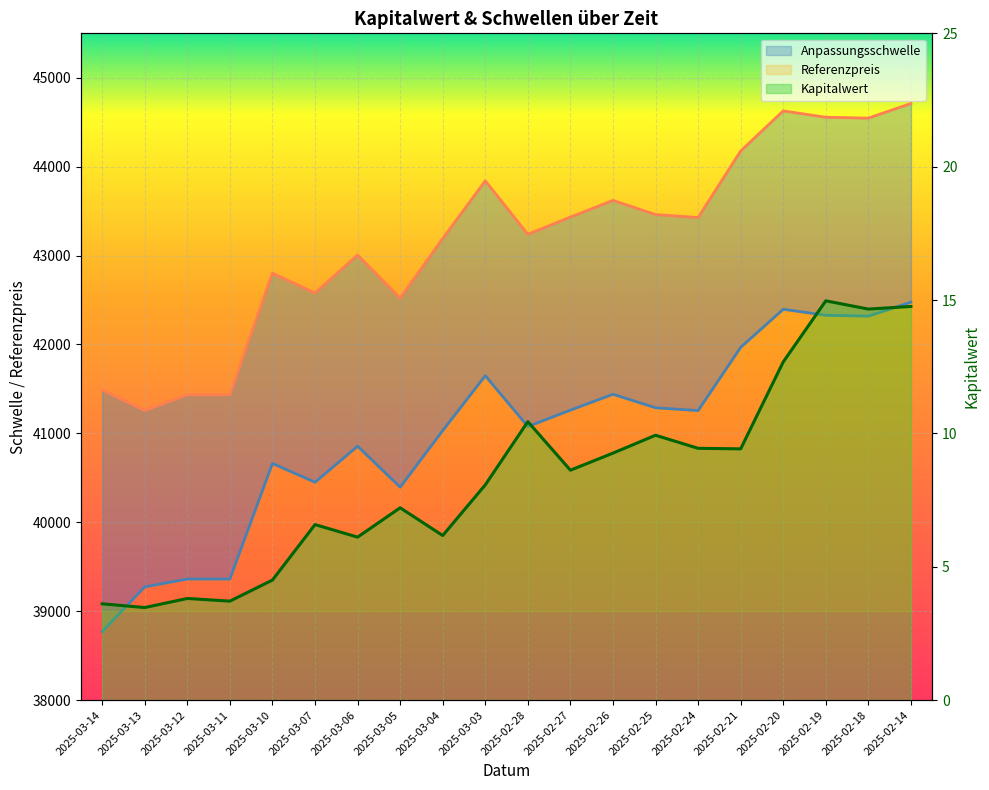

At which category is the sum across all series the highest?

2025-02-14